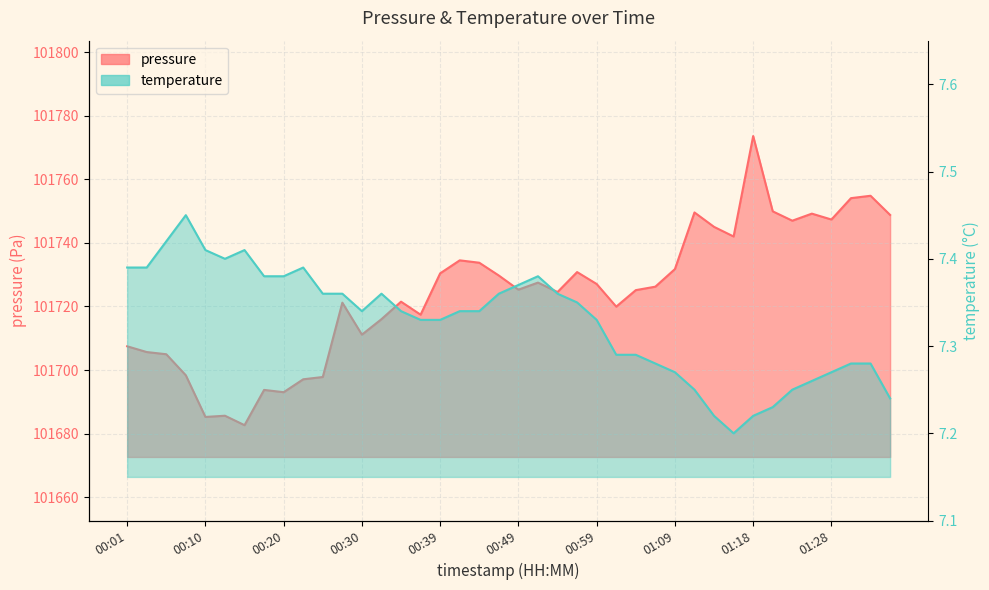

Which label corresponds to the smallest value in the chart?

01:16